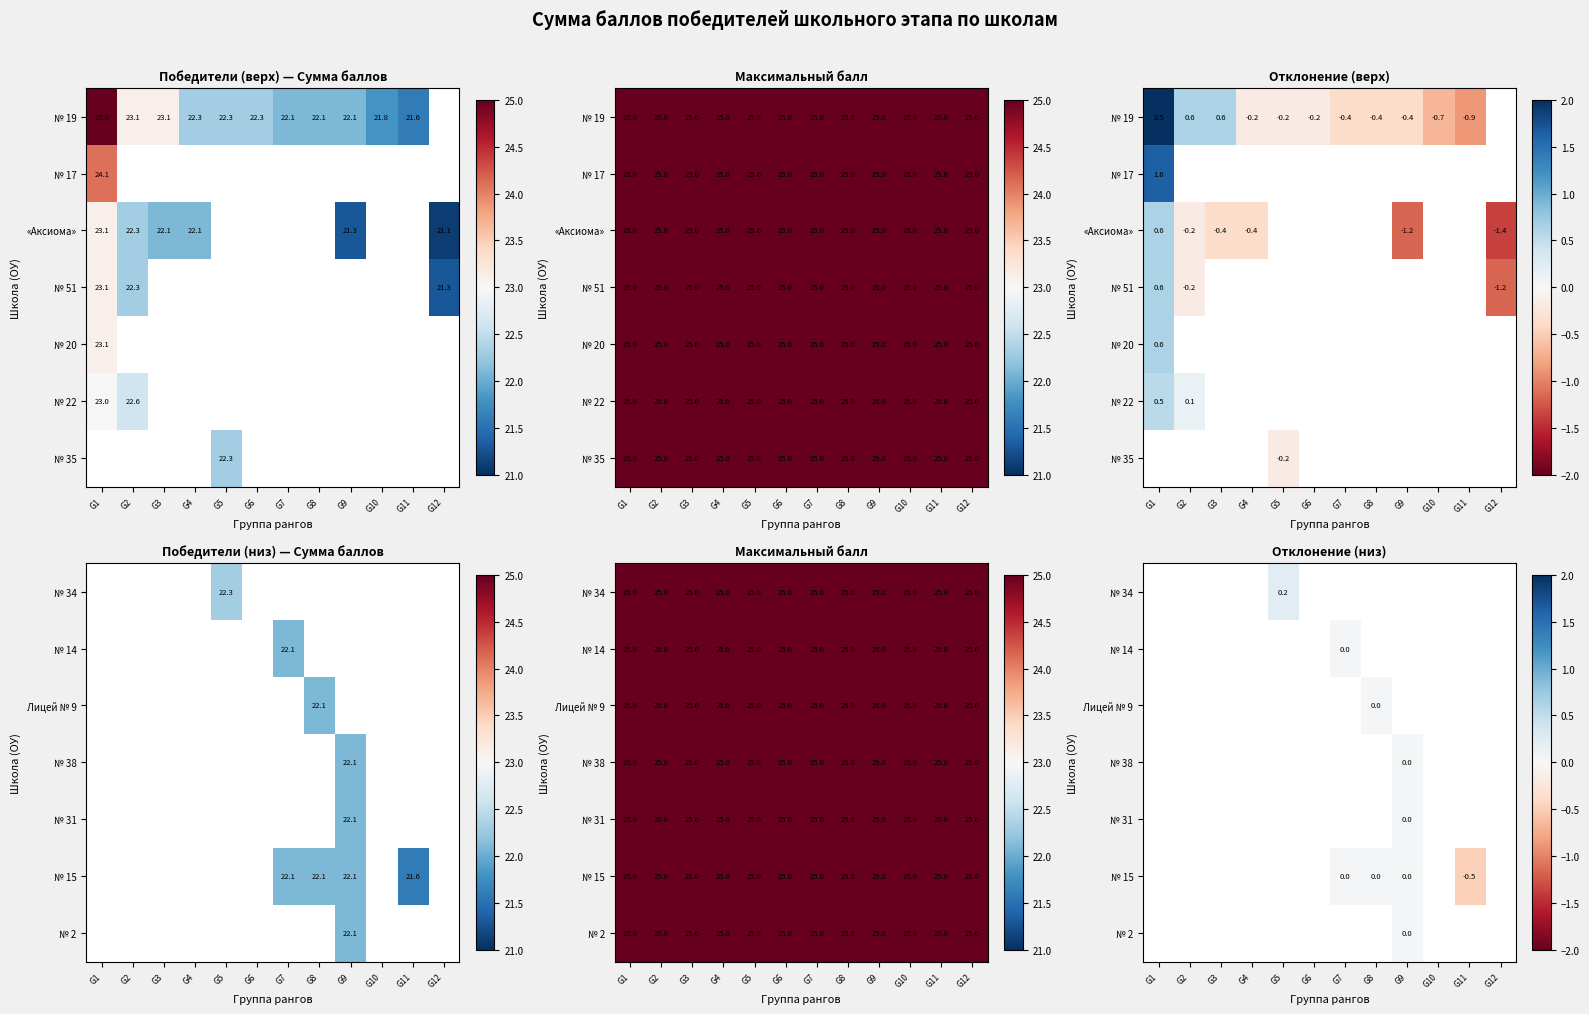

Count the number of categories in the chart.

12